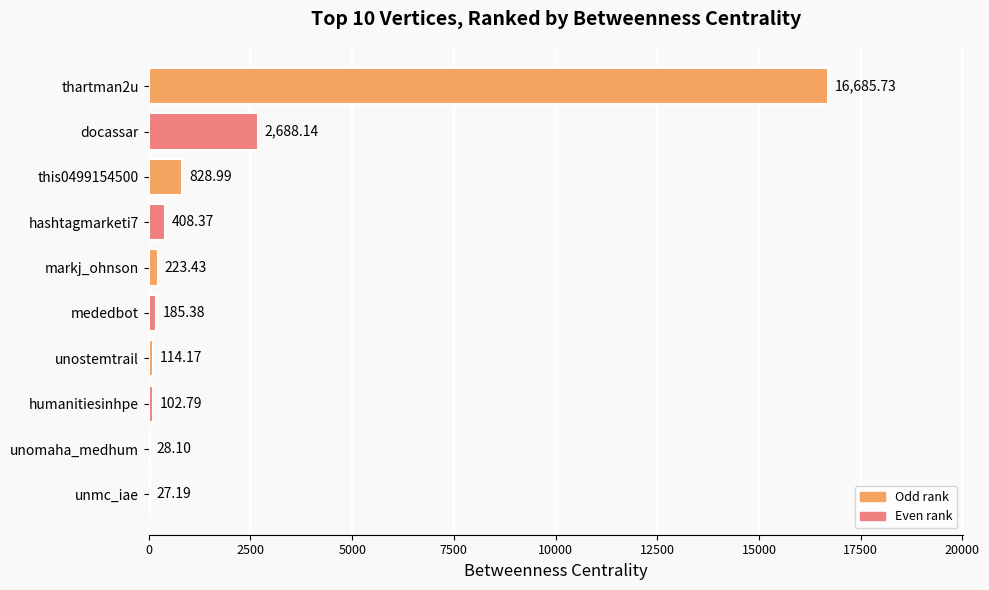

What is the sum of the values at mededbot and thartman2u?

16871.1